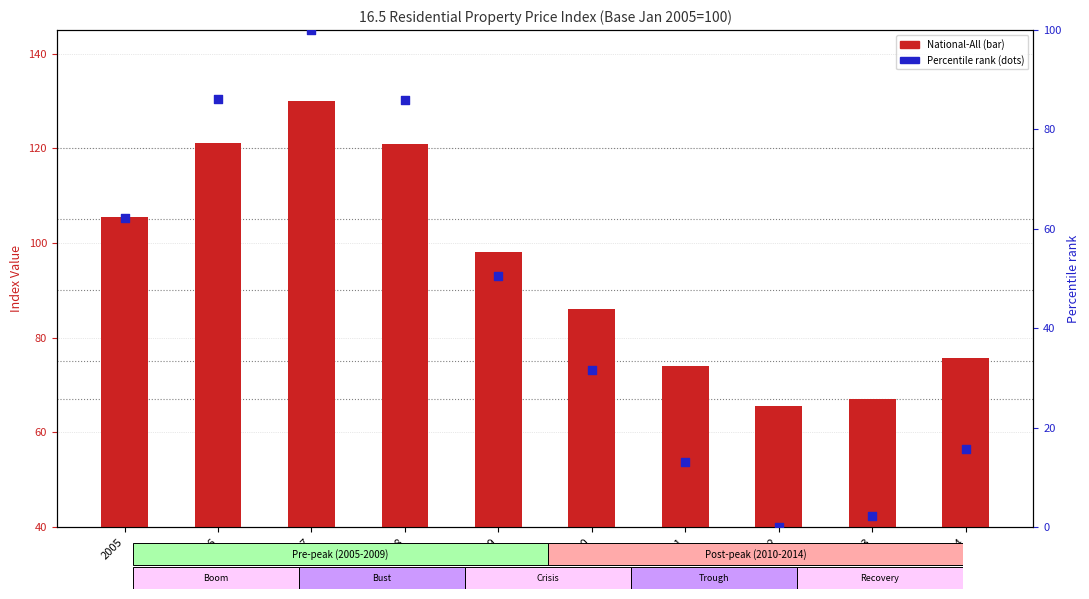

At which category is the sum across all series the highest?

2007